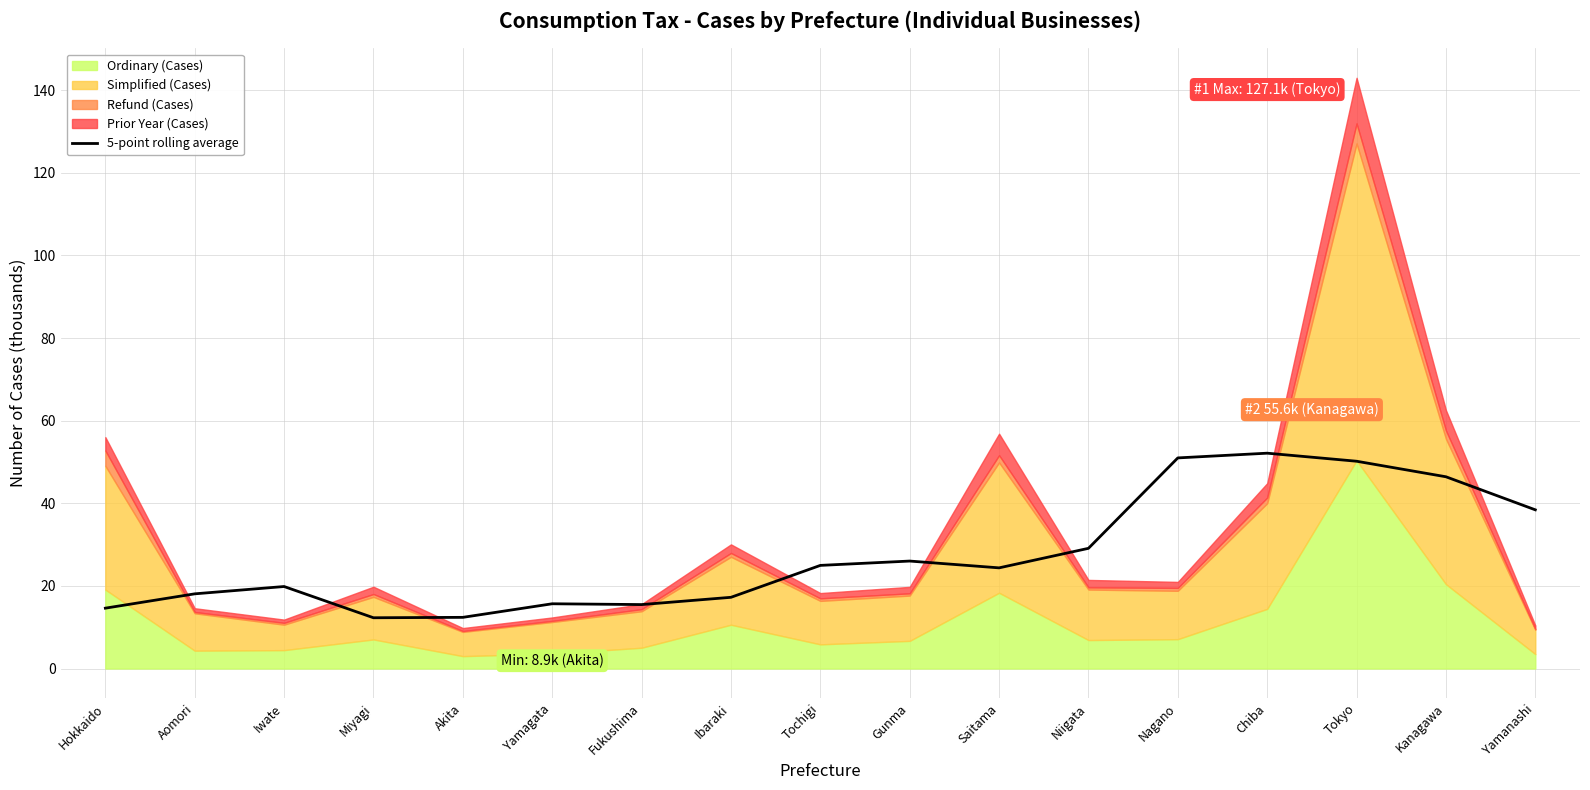

How many data points are less than 24?

8